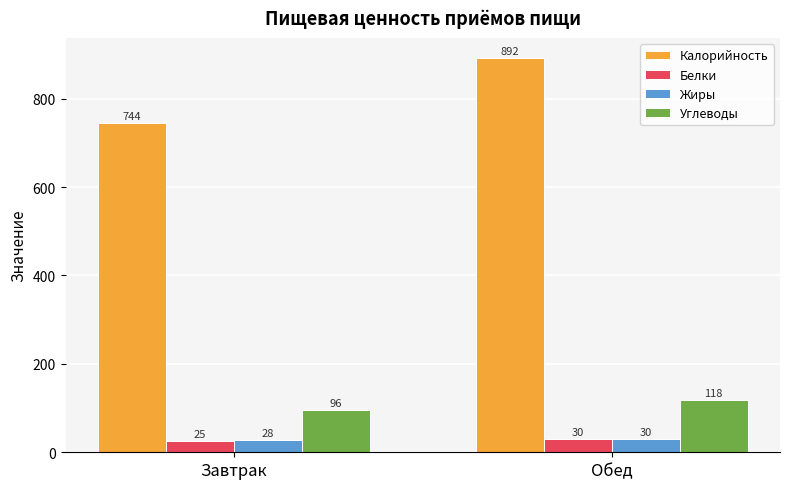

What is the maximum value shown in the chart?

892